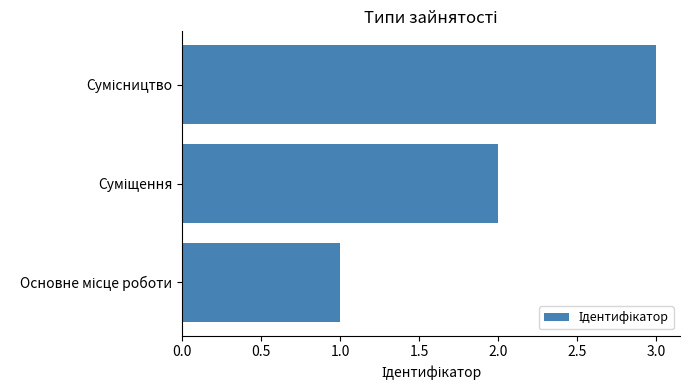

What is the sum of all values?

6